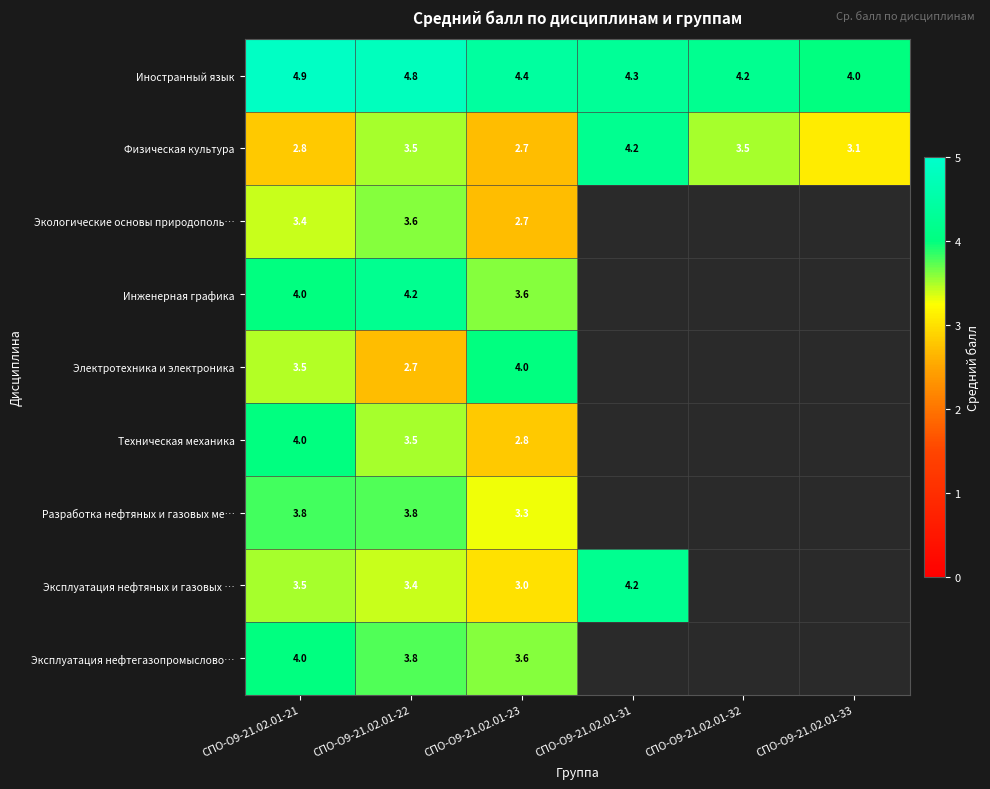

What is the sum of the Физическая культура values at СПО-О9-21.02.01-23 and СПО-О9-21.02.01-22?

6.2